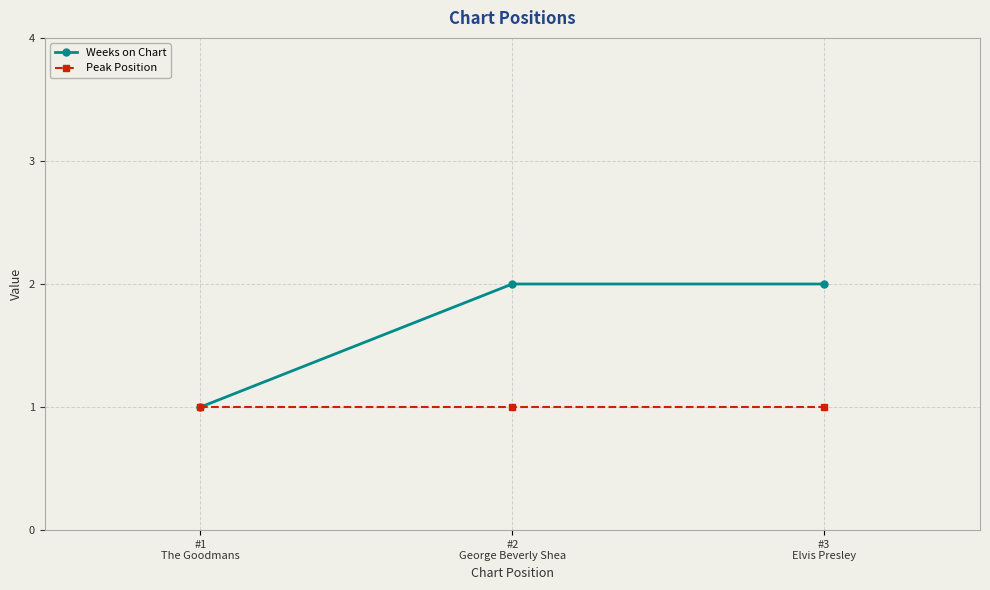

How many lines are shown in the chart?

2